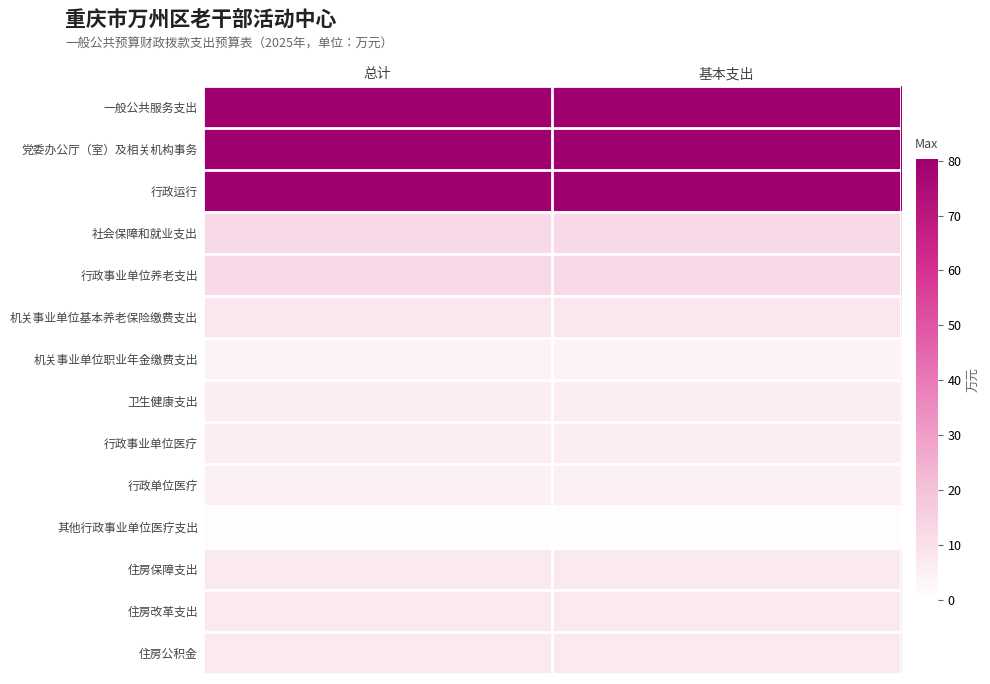

What is the difference between the highest and lowest values at 基本支出?

79.4